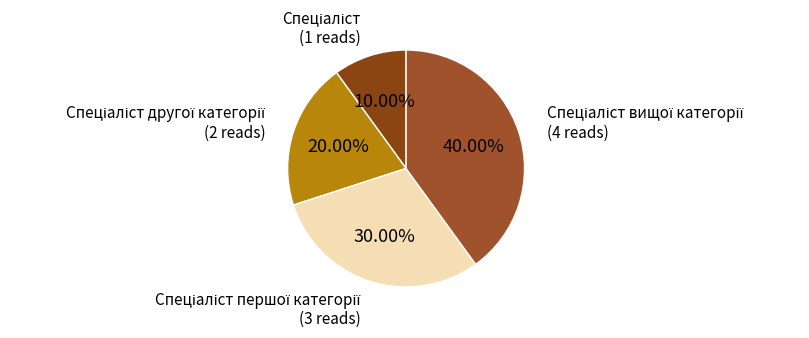

Is there any slice that represents more than half of the pie?

No